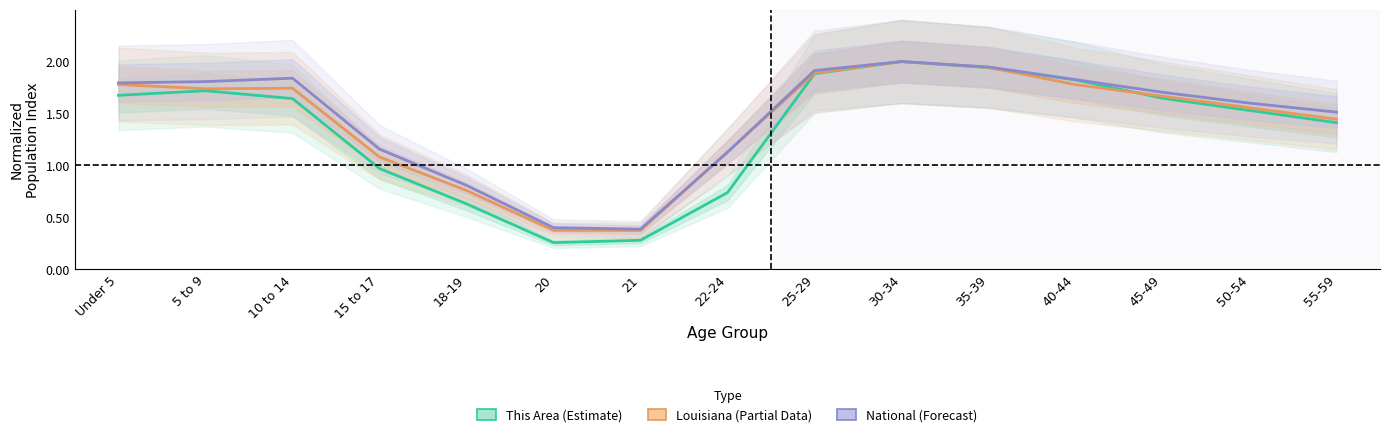

Between 15 to 17 and 40-44, which series saw the biggest shift?

This Area (Estimate)